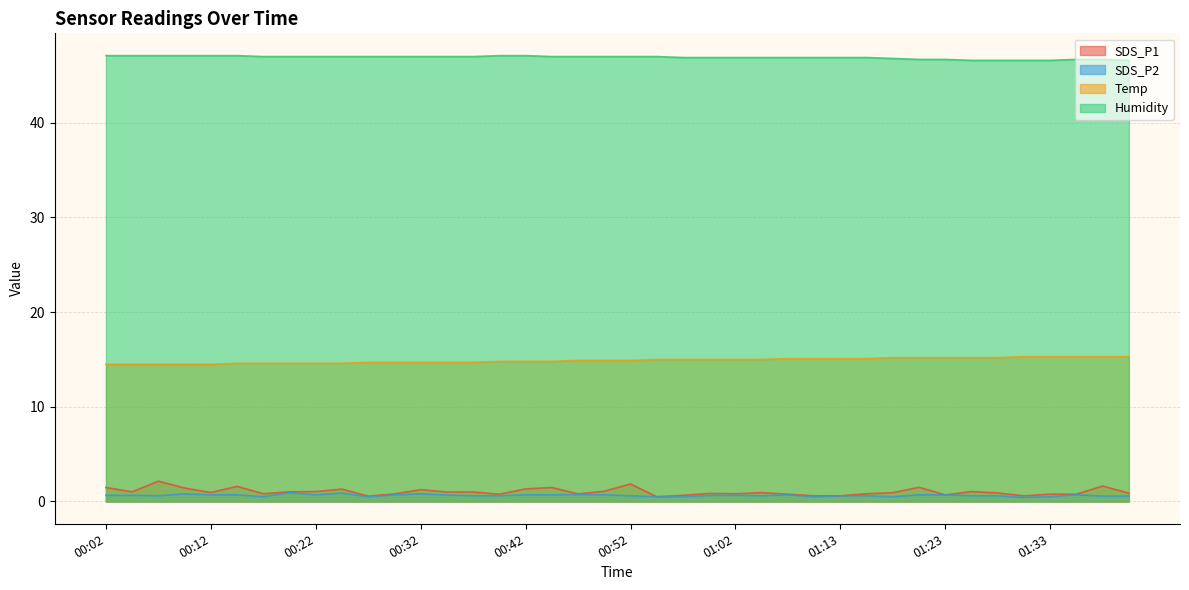

How many distinct data groups are displayed?

4